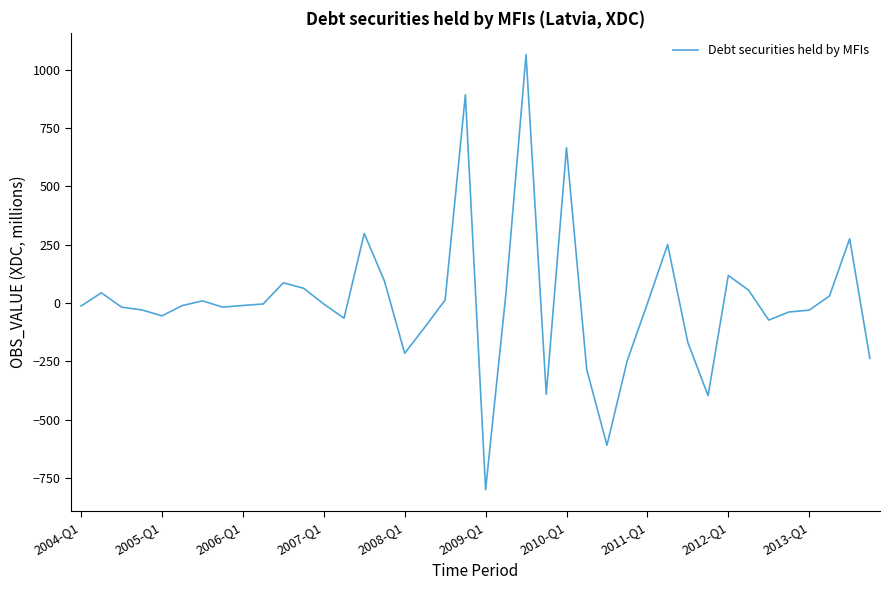

Count the number of categories in the chart.

40